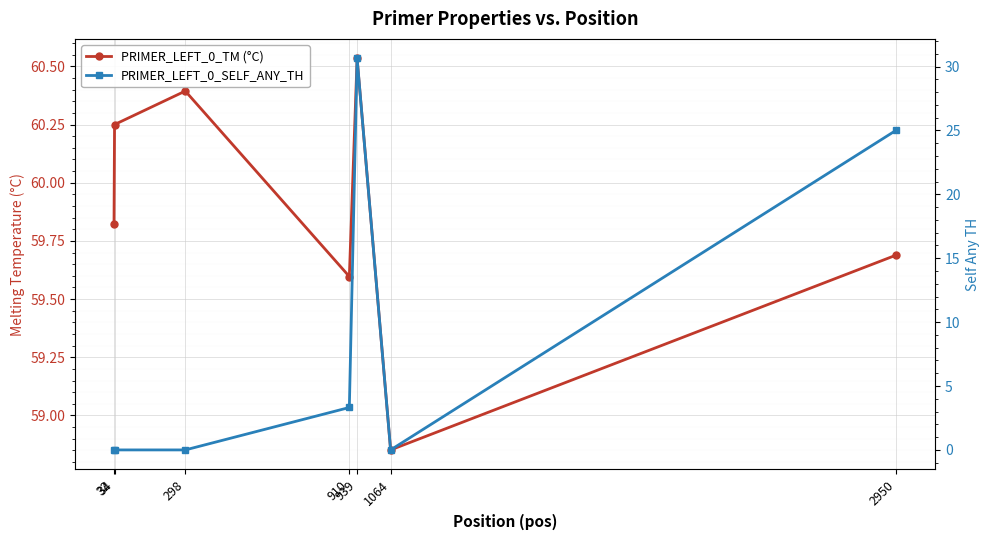

Read the PRIMER_LEFT_0_TM (°C) value at 2950.

59.7